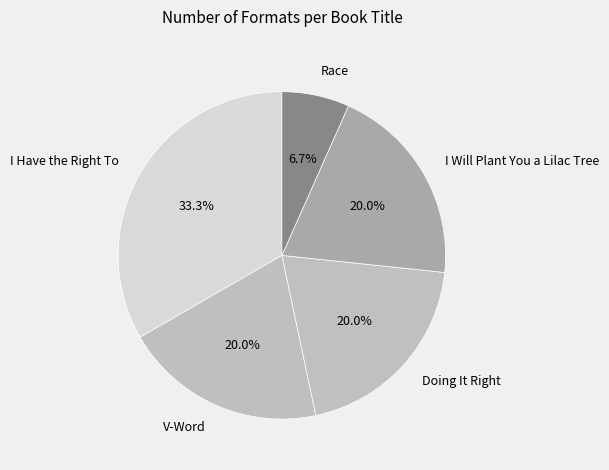

To the nearest percent, what is the average slice percentage?

20%